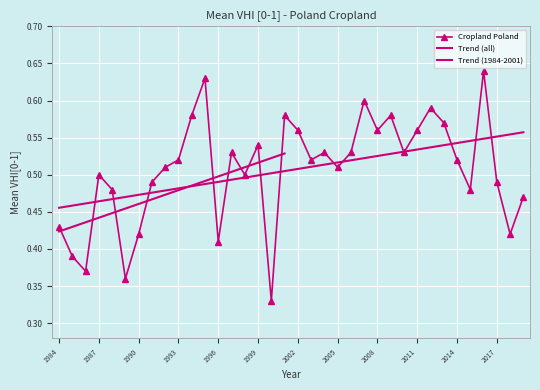

True or false: Cropland Poland and Dolnoslaskie intersect in this chart.

False